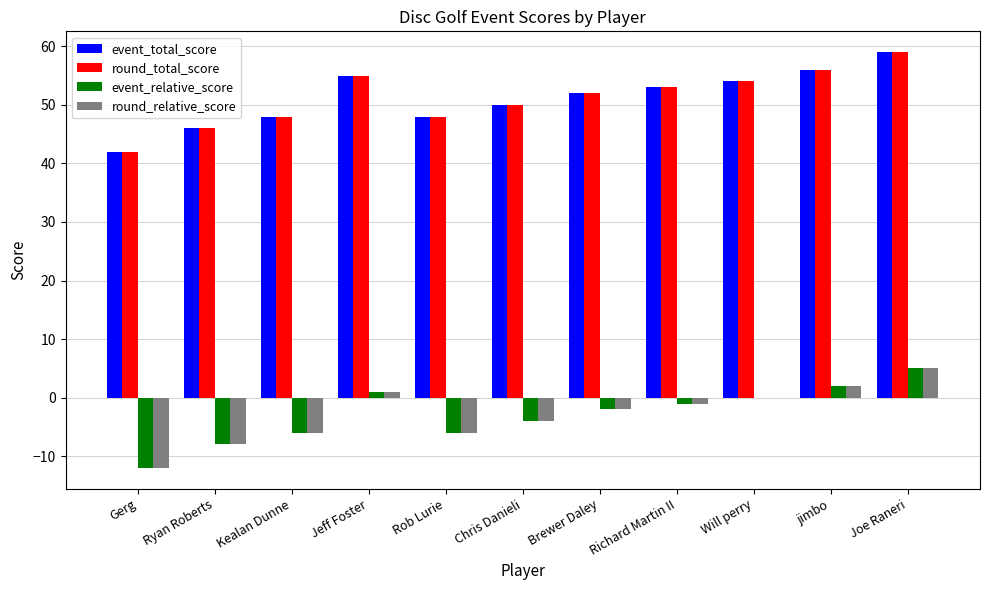

Which label corresponds to the largest value in the chart?

Joe Raneri